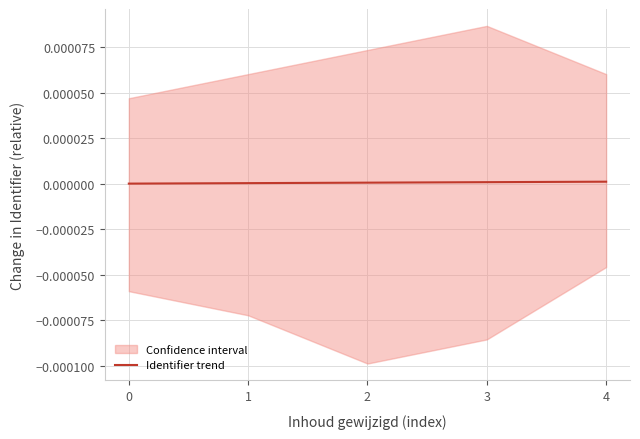

Count the number of categories in the chart.

5